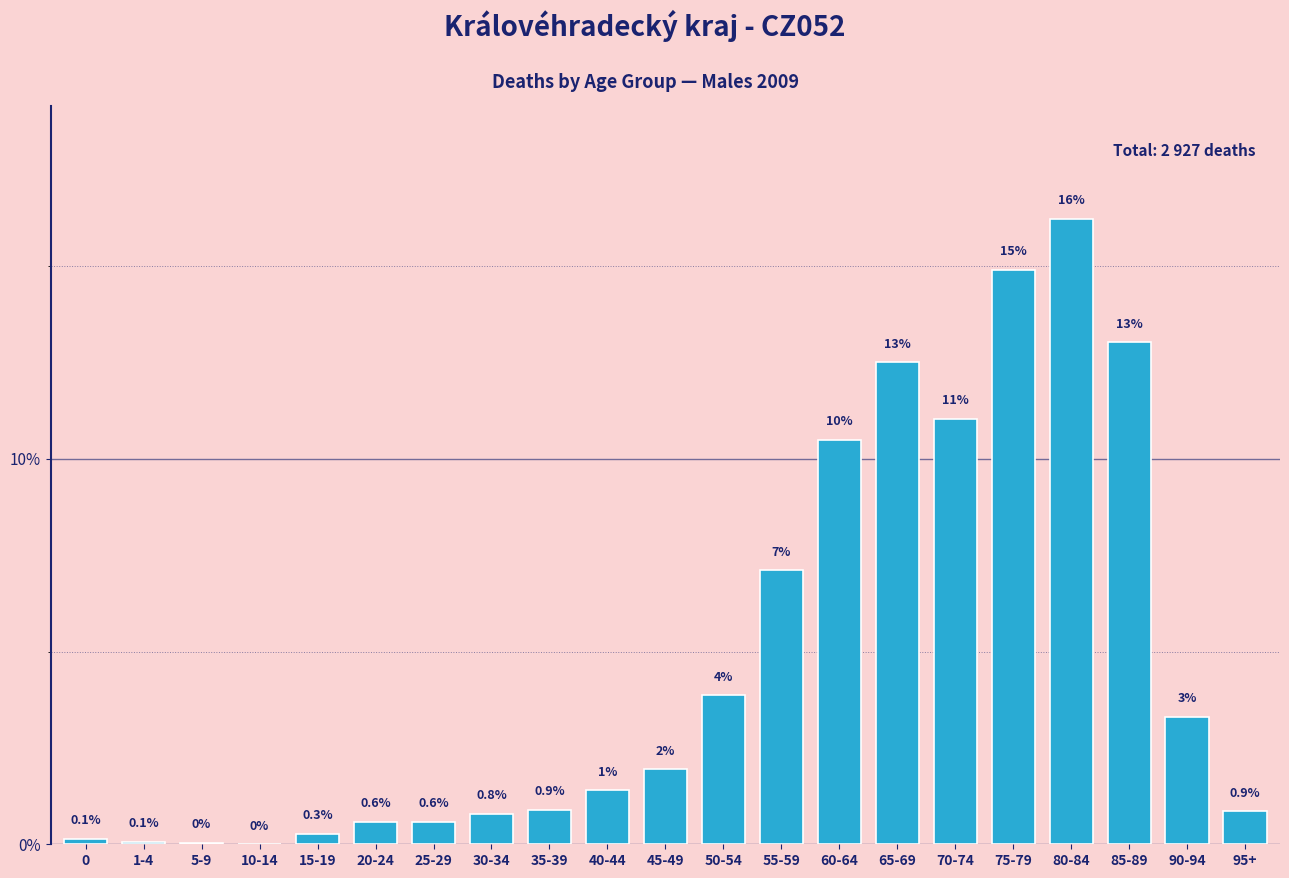

Which has a higher value, 55-59 or 45-49?

55-59